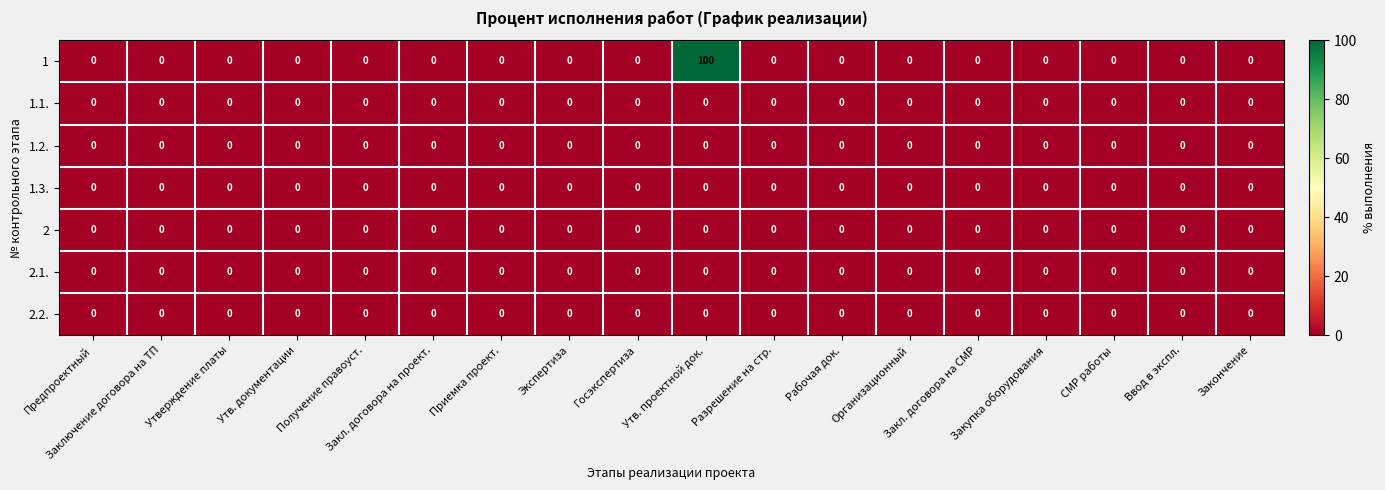

What is the maximum value shown in the chart?

100